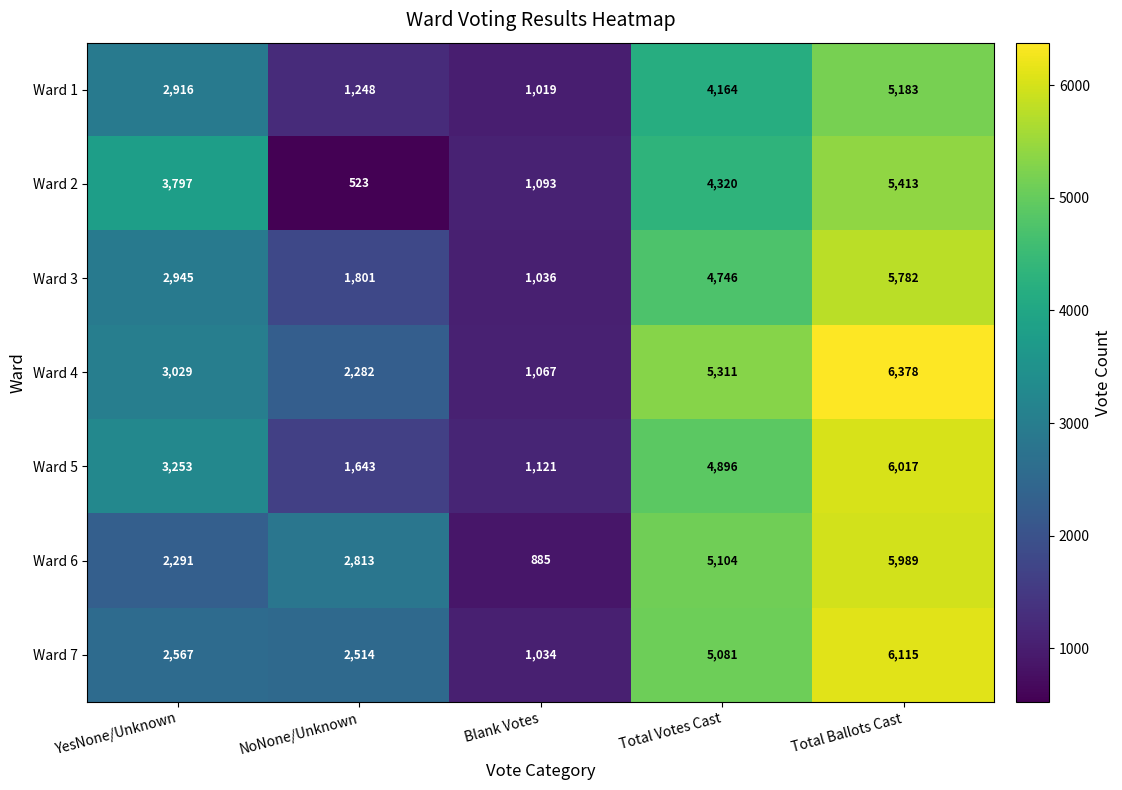

List the labels in order of Ward 1 value, smallest first.

Blank Votes, NoNone/Unknown, YesNone/Unknown, Total Votes Cast, Total Ballots Cast